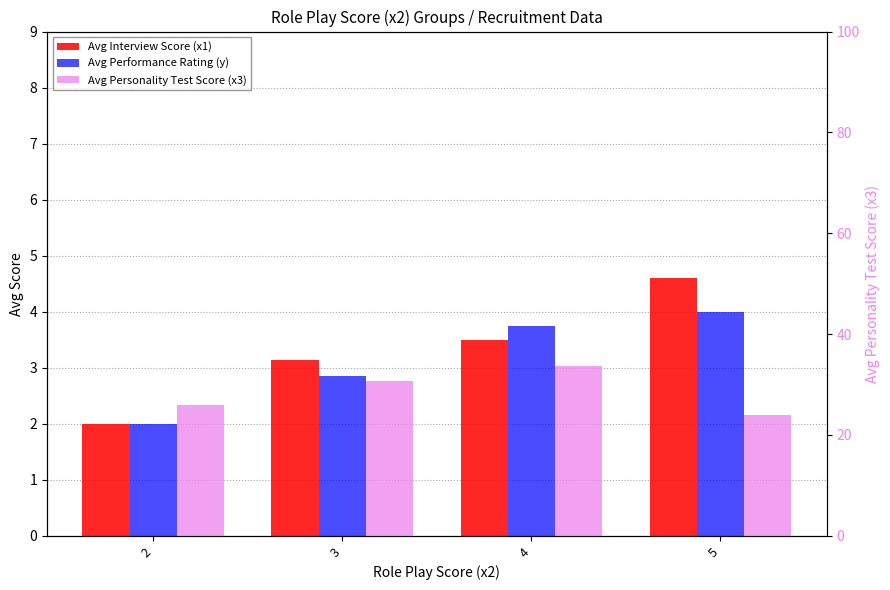

Reading left to right, list all the values displayed in this chart.

Avg Interview Score (x1): 2=2.0	3=3.1	4=3.5	5=4.6
Avg Performance Rating (y): 2=2.0	3=2.9	4=3.8	5=4.0
Avg Personality Test Score (x3): 2=26.0	3=30.7	4=33.8	5=24.0